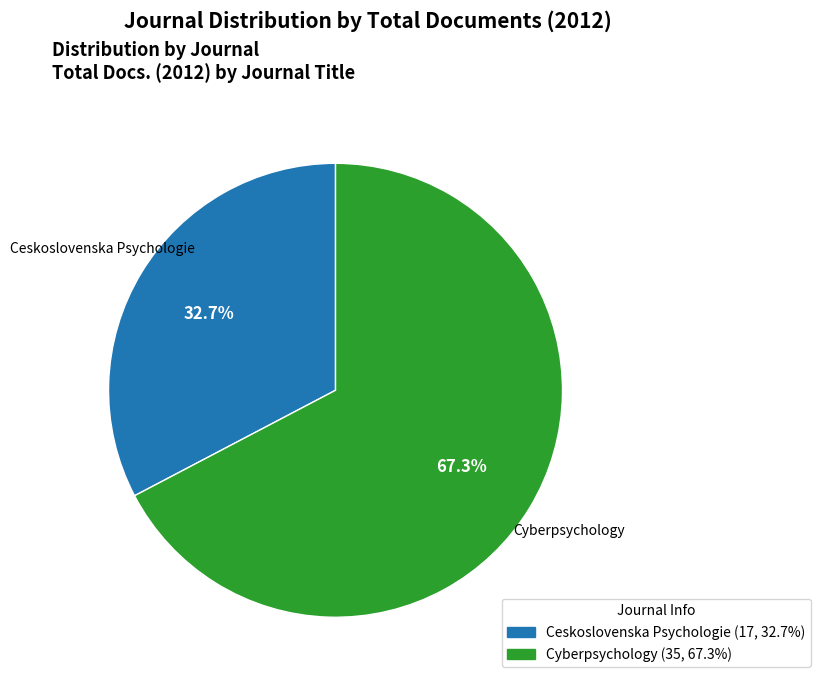

Which has a higher value, Cyberpsychology or Ceskoslovenska Psychologie?

Cyberpsychology